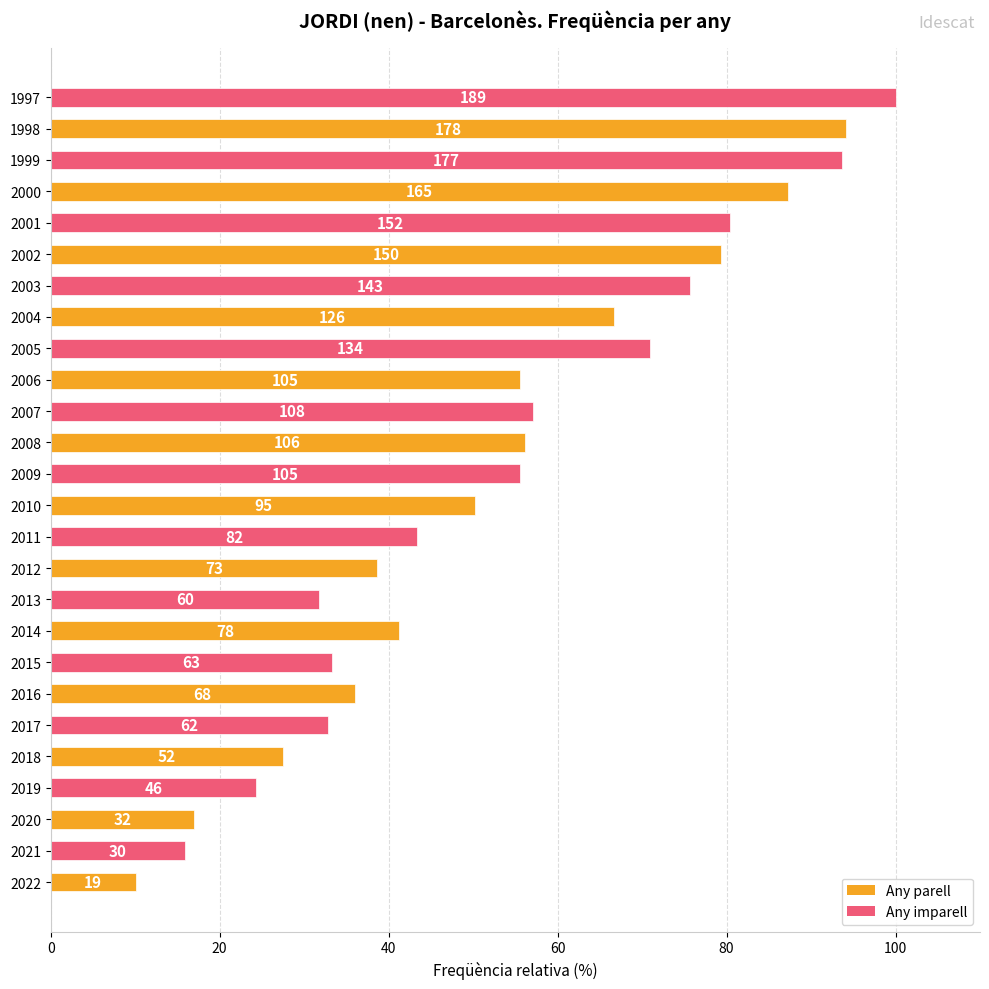

Are the bars horizontal?

Yes